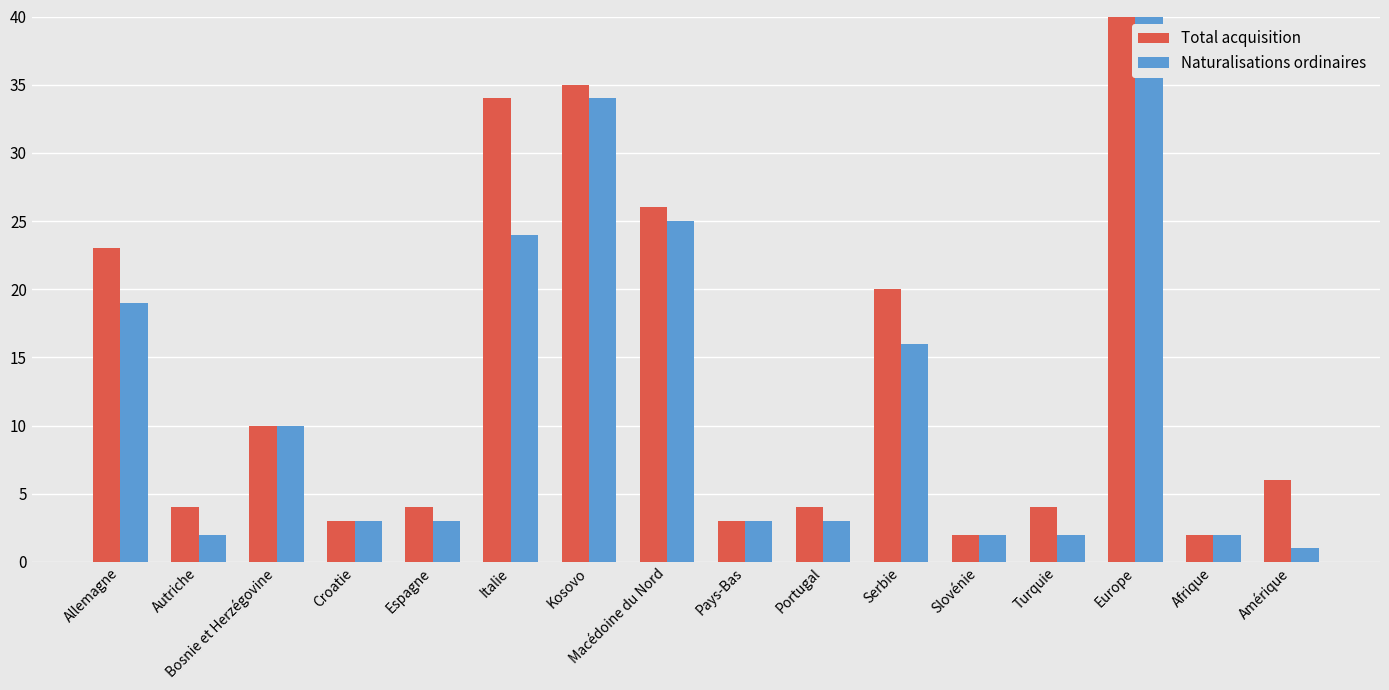

Reading left to right, list all the values displayed in this chart.

Total acquisition: 23	4	10	3	4	34	35	26	3	4	20	2	4	177	2	6
Naturalisations ordinaires: 19	2	10	3	3	24	34	25	3	3	16	2	2	88	2	1